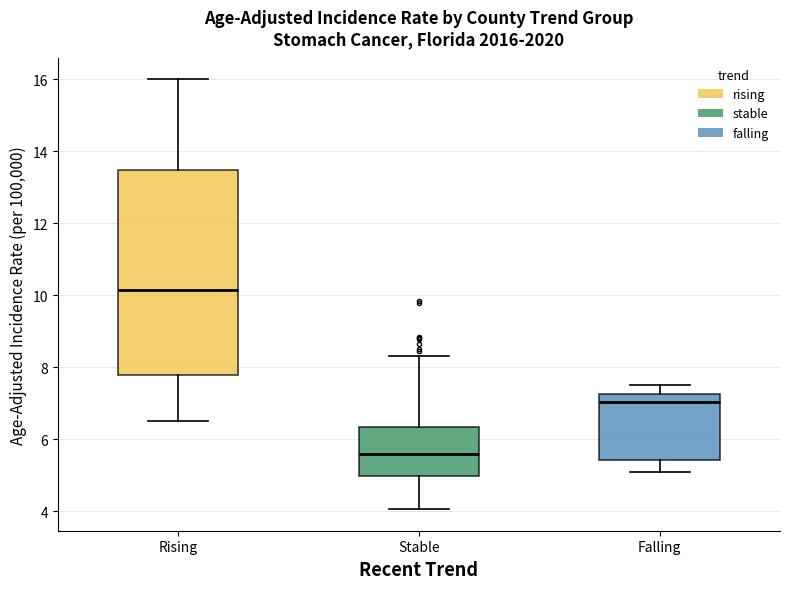

Reading left to right, transcribe this box plot: for each box, give where its median line is, the range the box spans, and where its two whiskers end, as read against the y-axis. The values are not printed on the chart, so give them approximately, as read against the axis.

Rising: median 10.2, box 7.8 to 13.4, whiskers 6.6 to 16.0
Stable: median 5.6, box 5.0 to 6.4, whiskers 4.0 to 8.4
Falling: median 7.0, box 5.4 to 7.2, whiskers 5.0 to 7.6